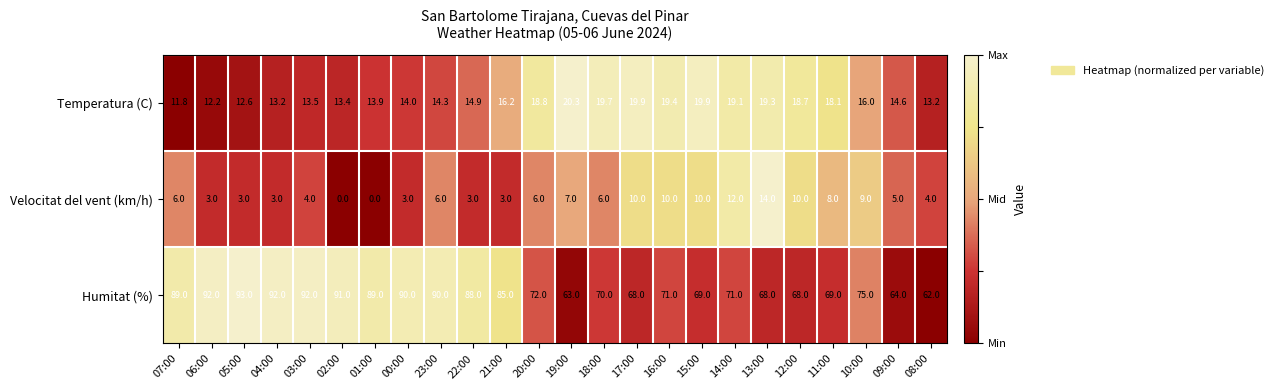

What is the highest value of the Humitat (%) series?

93.0